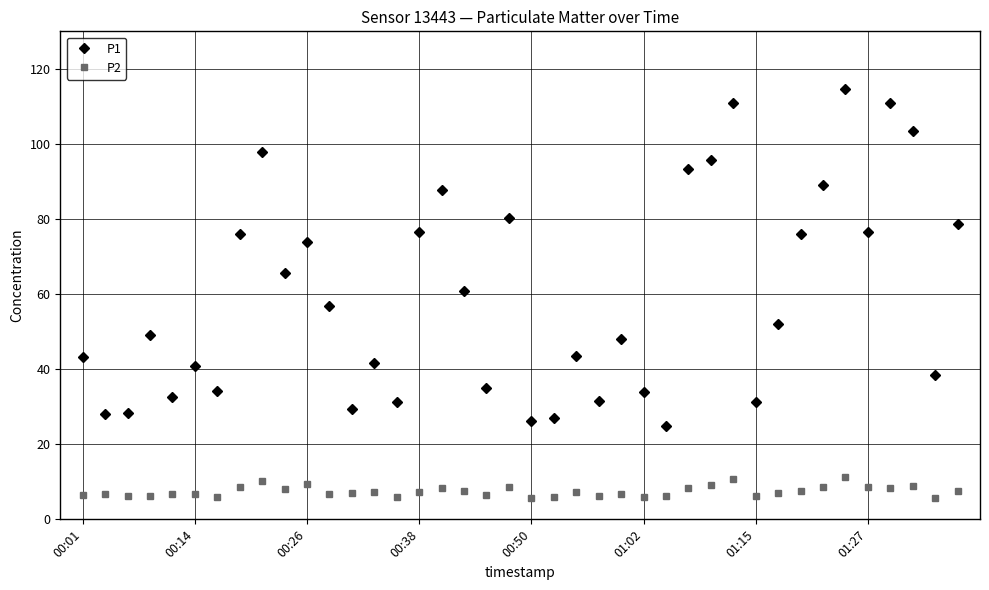

List the series in order of their overall mean, highest first.

P1, P2